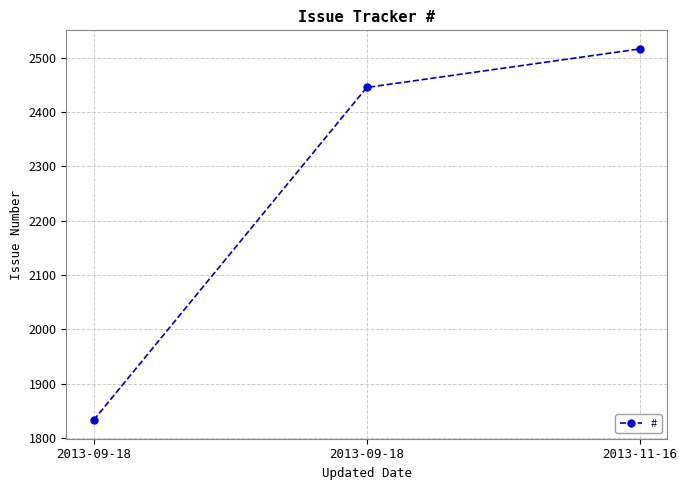

How many lines are shown in the chart?

1